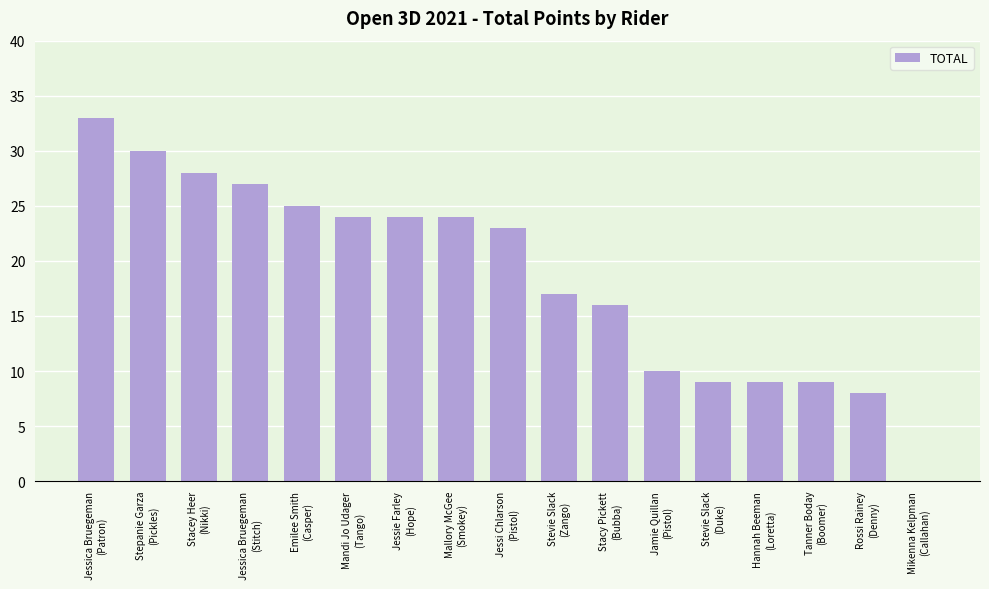

At which label does the data first exceed 23?

Jessica Bruegeman
(Patron)